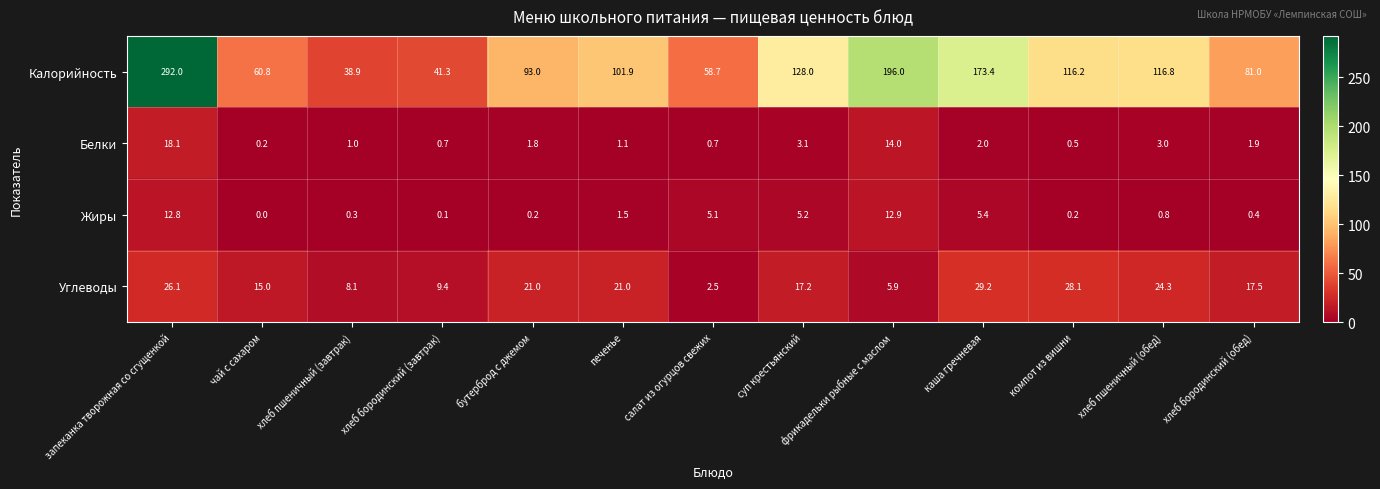

Is it true that Калорийность equals 116.7 at хлеб бородинский (обед)?

False